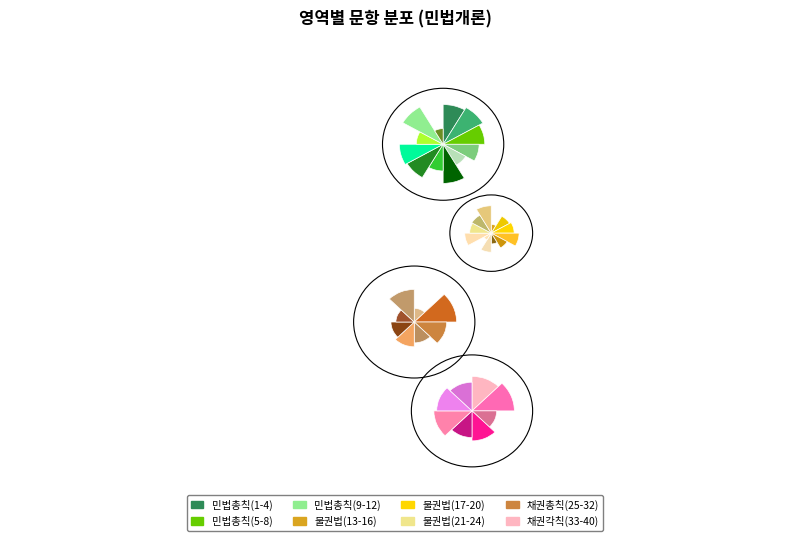

To the nearest percent, what is the difference between the largest and smallest slice percentages?

10%